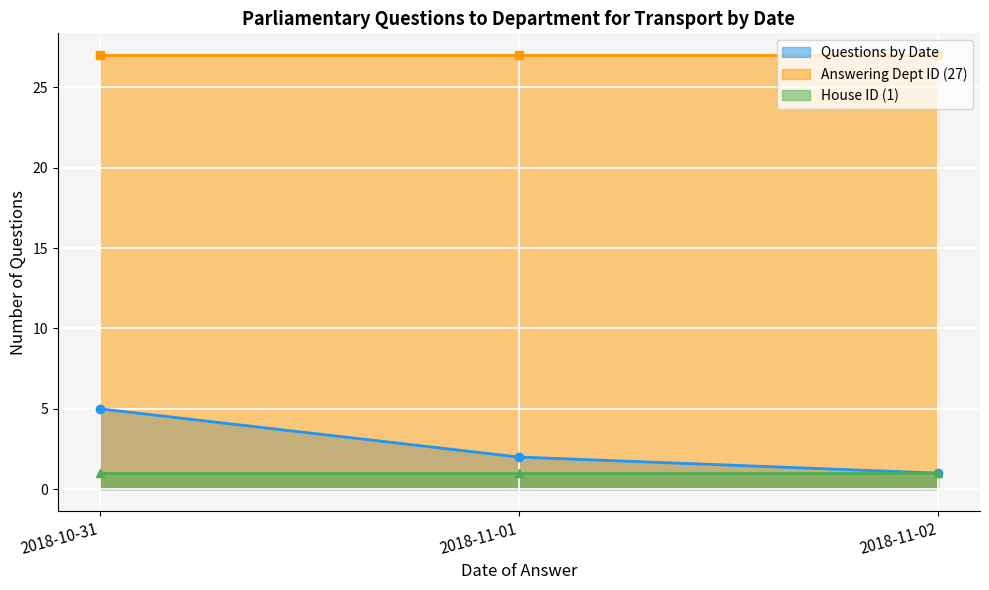

Does the chart display data point markers on the line(s)?

Yes